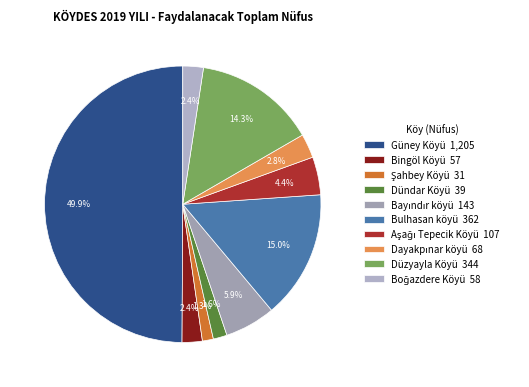

How much of the chart is everything except Dündar Köyü?

98.4%